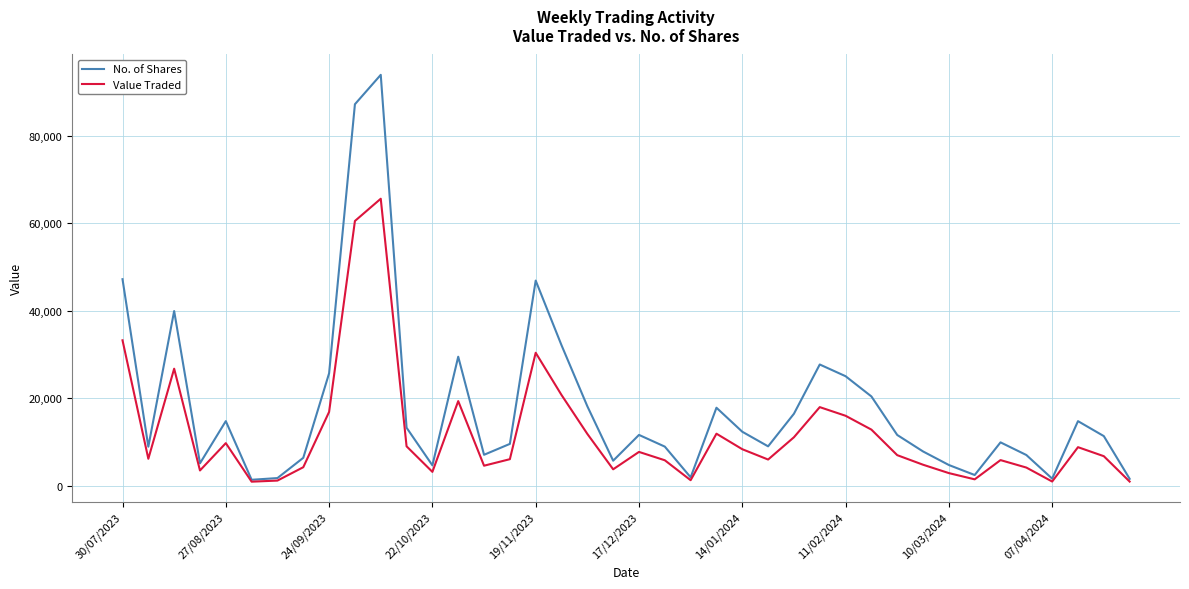

What is the greatest value displayed?

93891